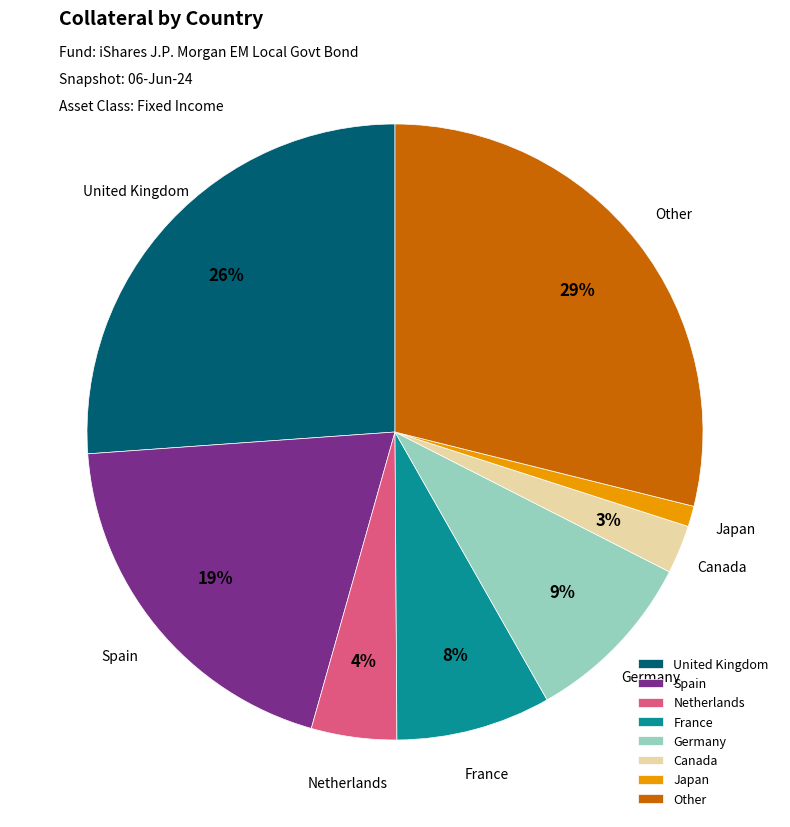

How many segments does this pie chart have?

8